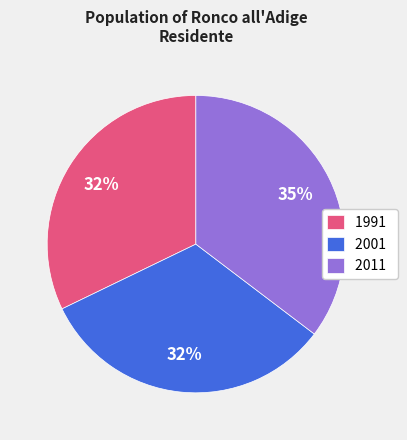

Does 2011 account for over 50% of the chart?

No